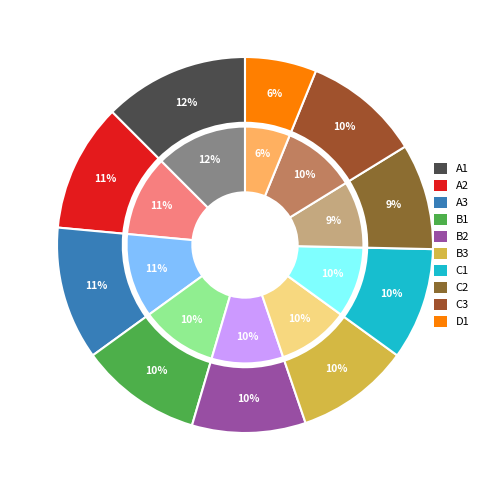

Does pct95 account for over 50% of the chart?

No